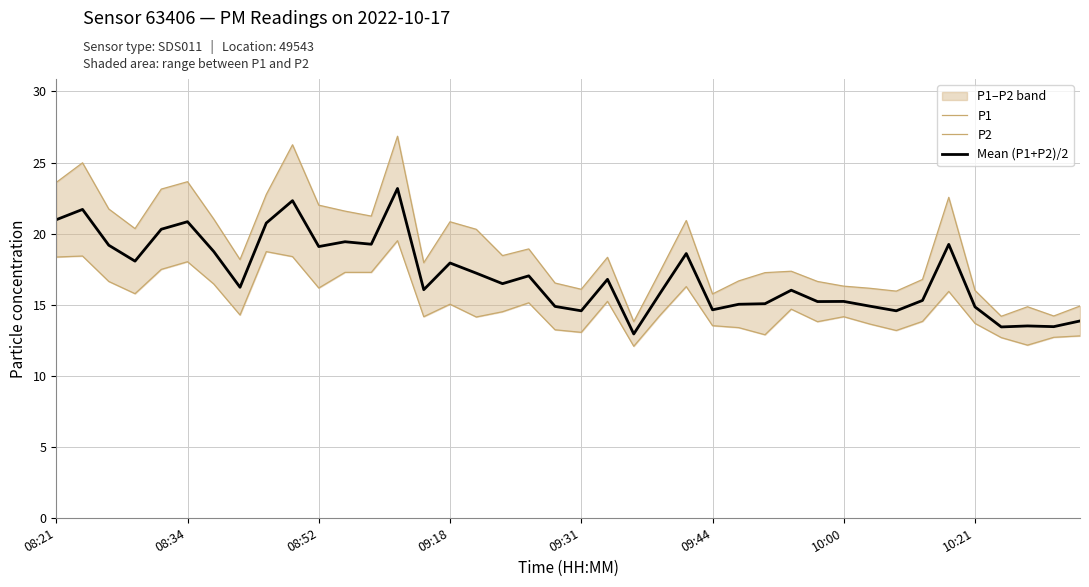

True or false: Mean (P1+P2)/2 and P1 cross at least once.

False